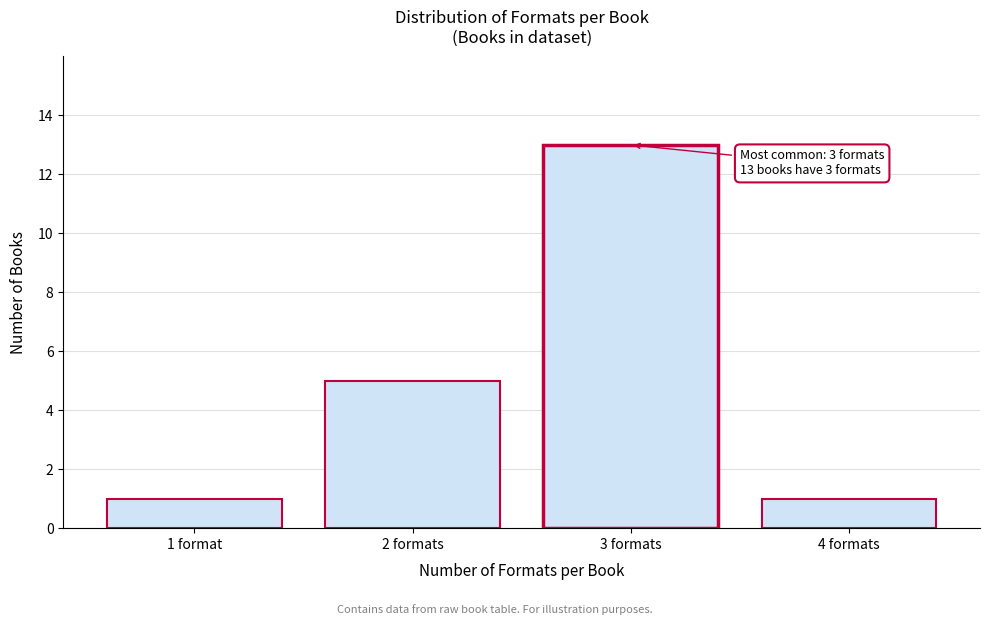

Reading left to right, what are all the values shown in this chart?

1	5	13	1